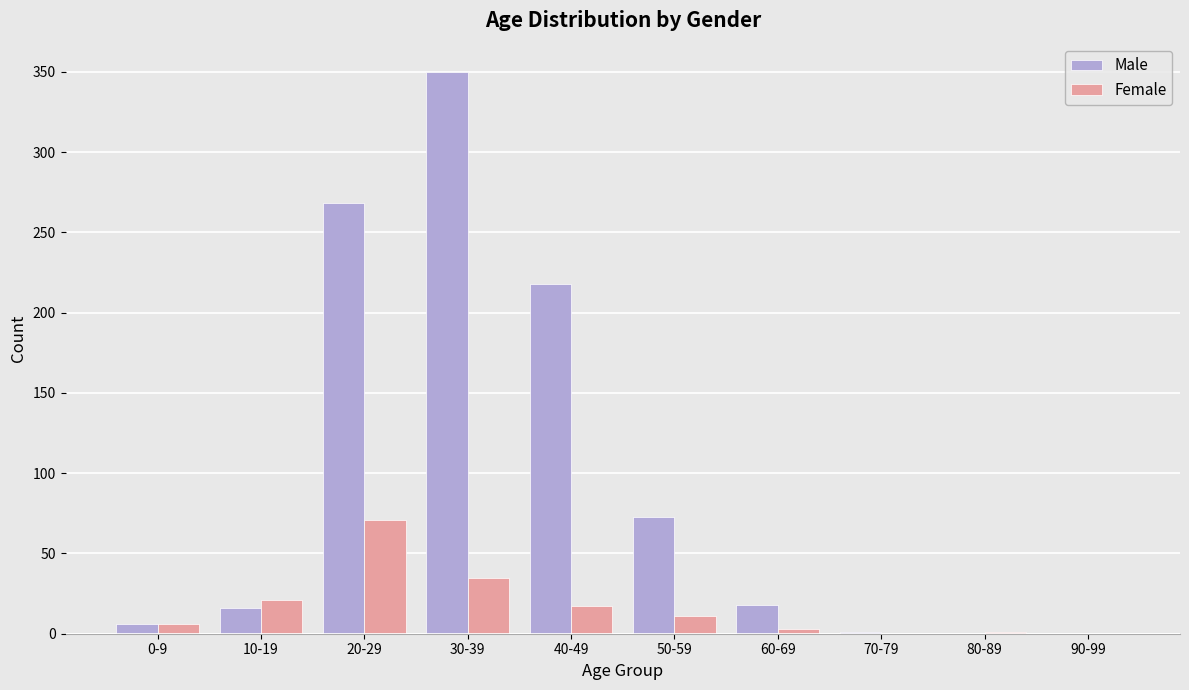

Is the value of Male at 60-69 greater than the value of Female at 60-69?

Yes